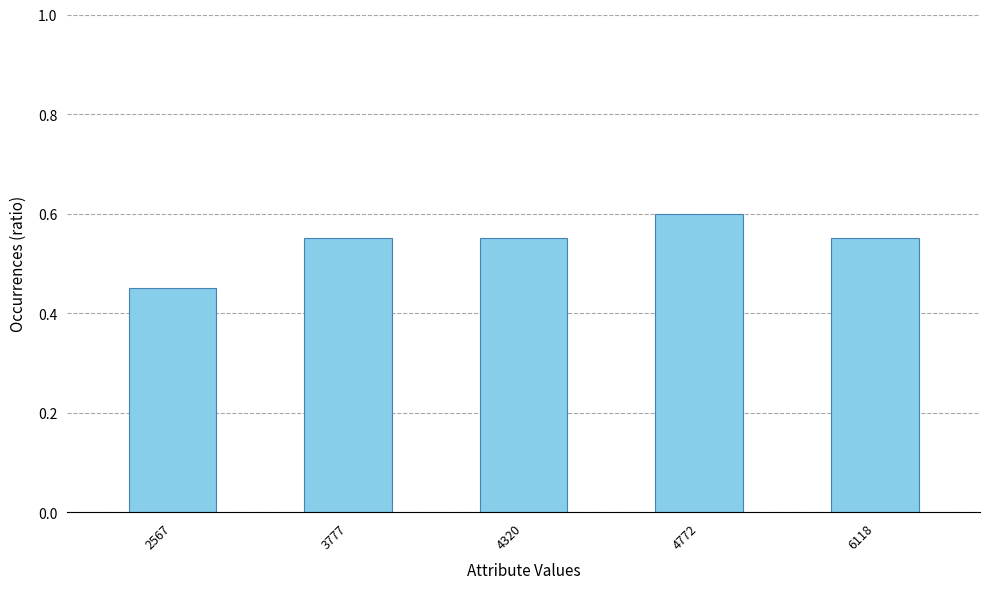

At which label is the value closest to 0?

2567